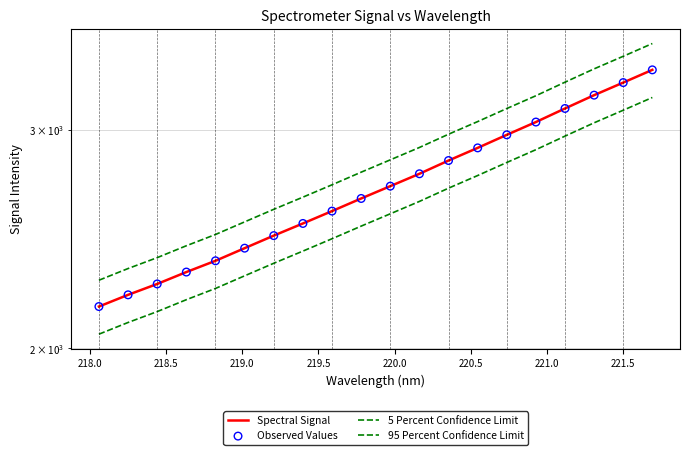

At how many categories does at least one series exceed 2589?

14